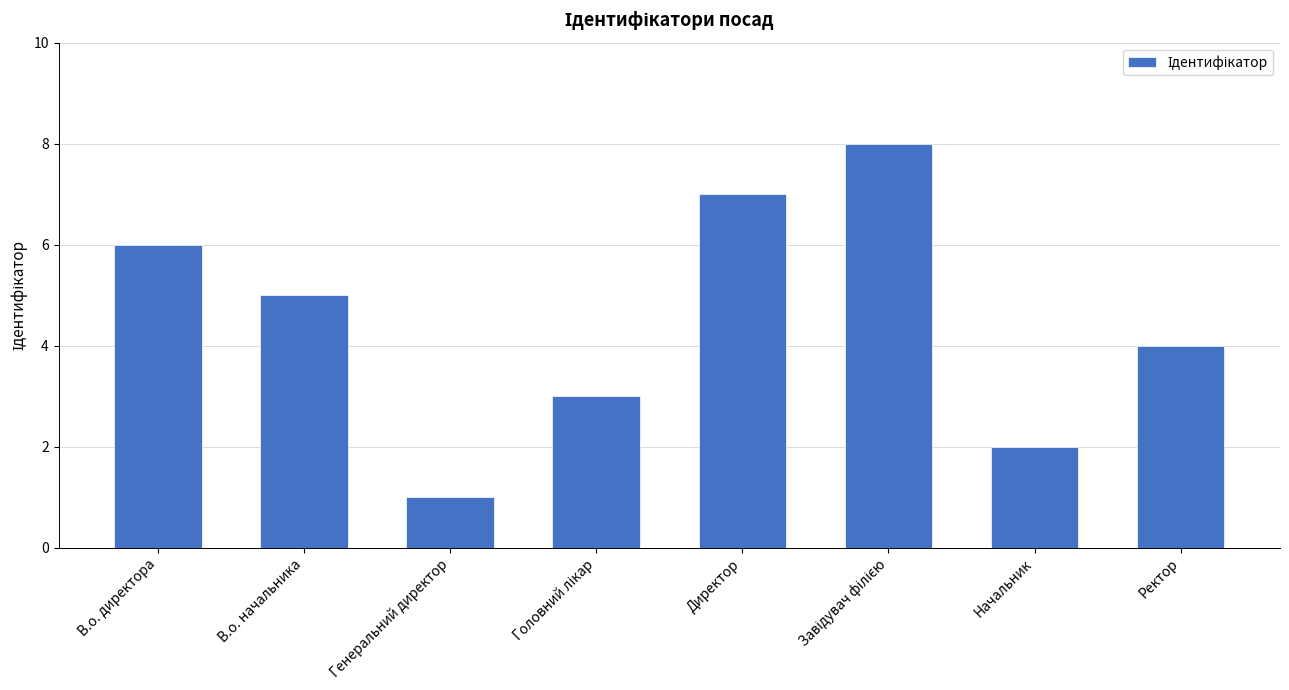

How many values are below 5?

4